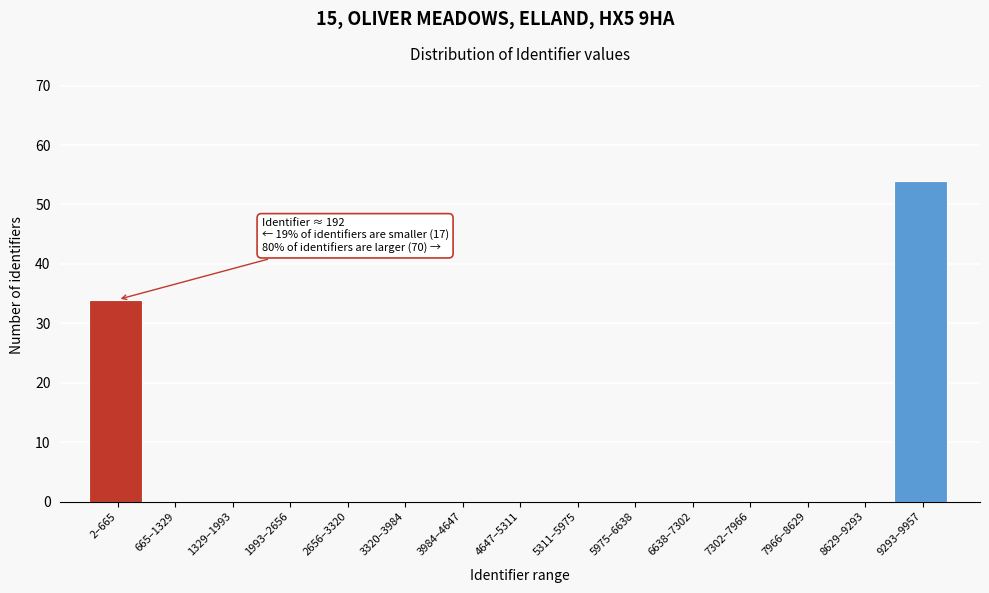

Reading right to left, list all the values displayed in this chart.

9293–9957=54	8629–9293=0	7966–8629=0	7302–7966=0	6638–7302=0	5975–6638=0	5311–5975=0	4647–5311=0	3984–4647=0	3320–3984=0	2656–3320=0	1993–2656=0	1329–1993=0	665–1329=0	2–665=34